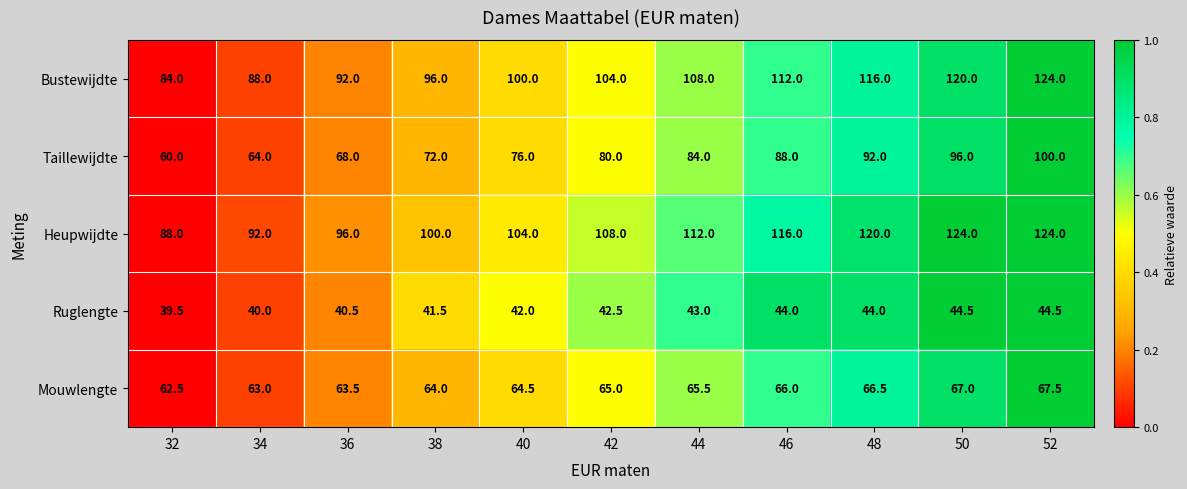

Count the number of categories in the chart.

11